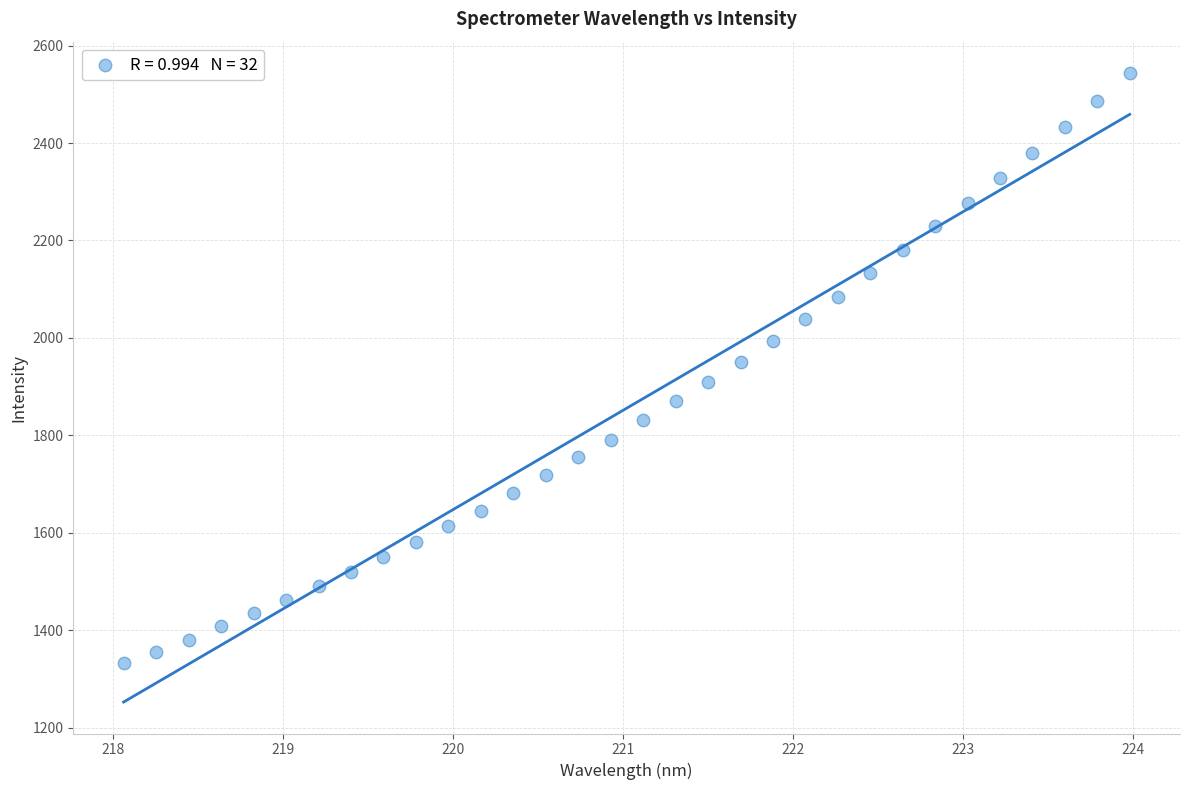

What is the range of Y values (max minus min)?

1211.7